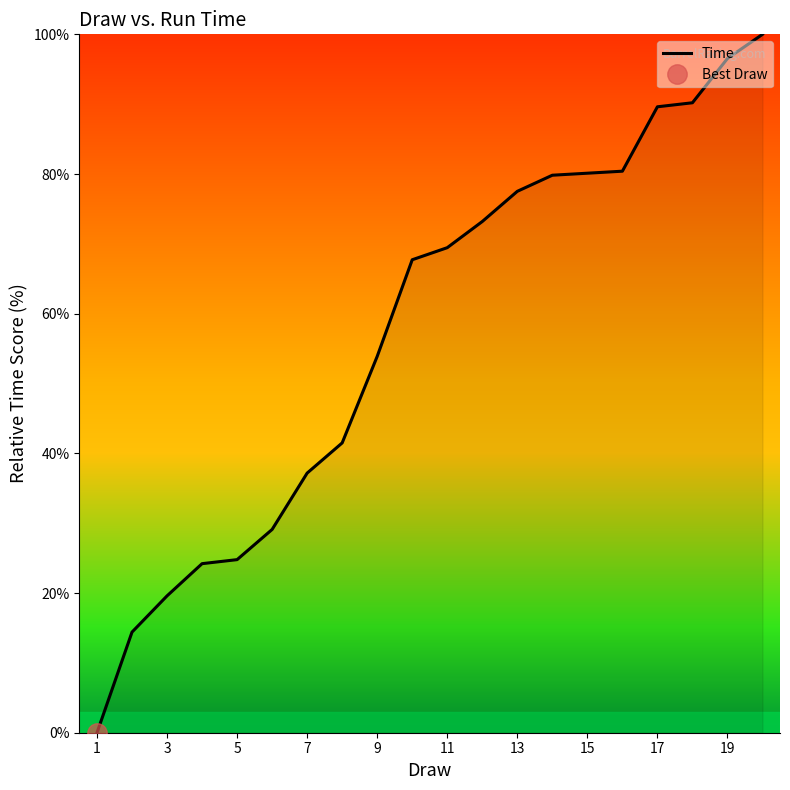

True or false: Time has a value of 104.5 at 11.

False